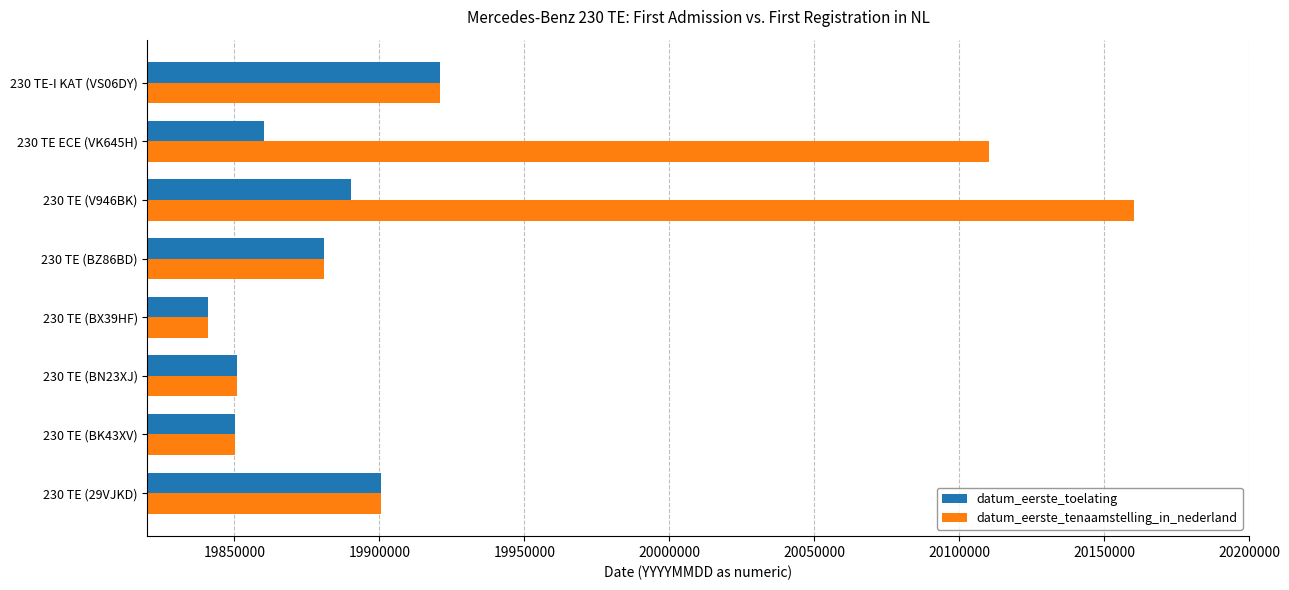

Which series has the widest spread of values?

datum_eerste_tenaamstelling_in_nederland